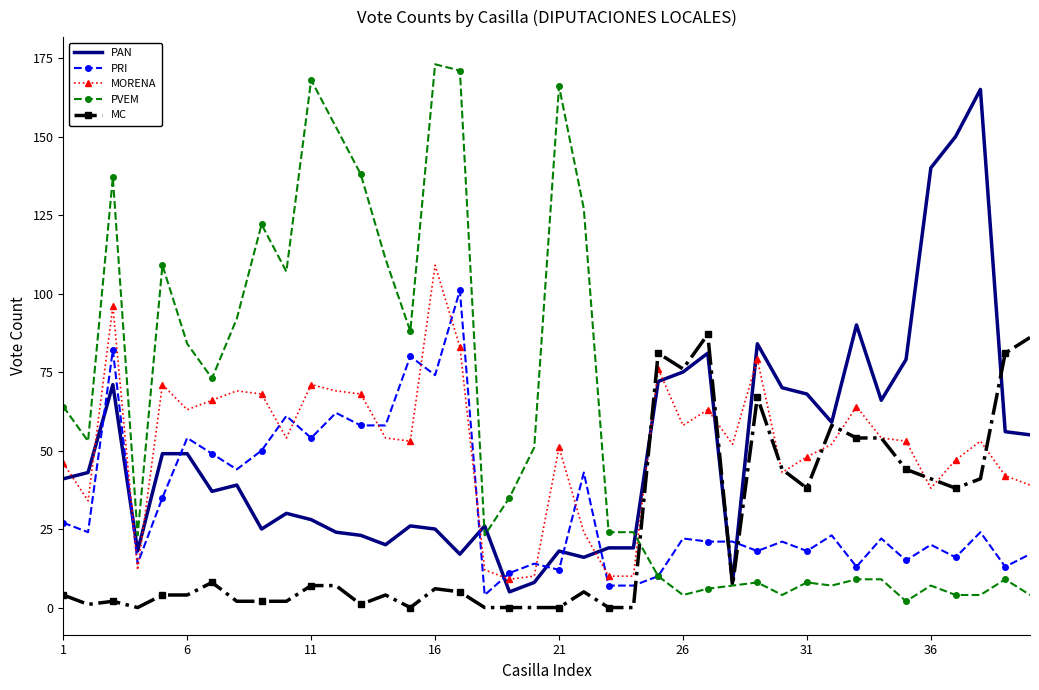

Rank the series by their maximum value, from lowest to highest.

MC, PRI, MORENA, PAN, PVEM